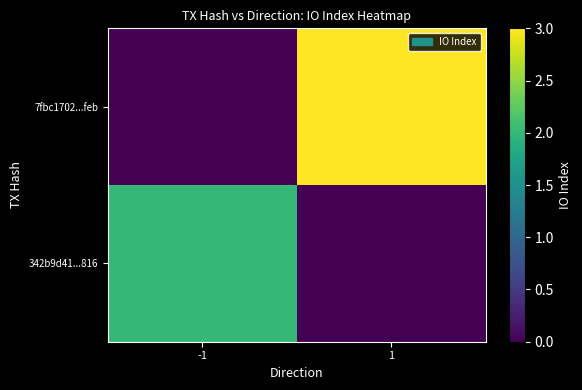

Which category has the lowest value across all series?

1